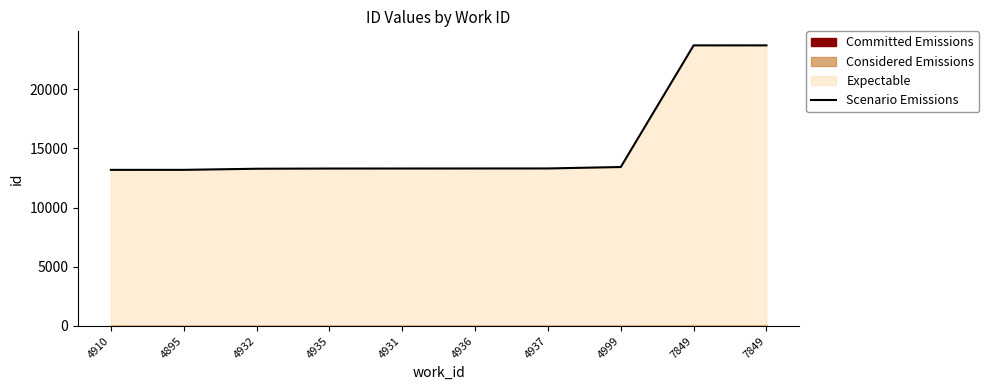

What is the average value?

15360